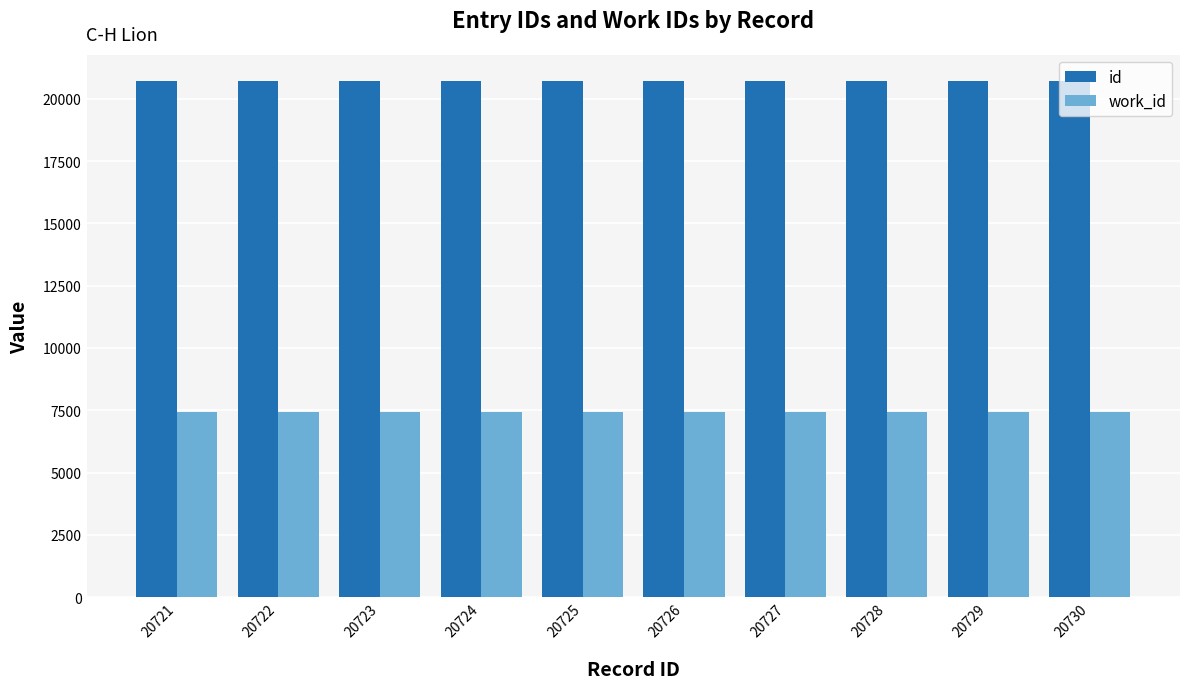

List the series in order of their overall mean, highest first.

id, work_id